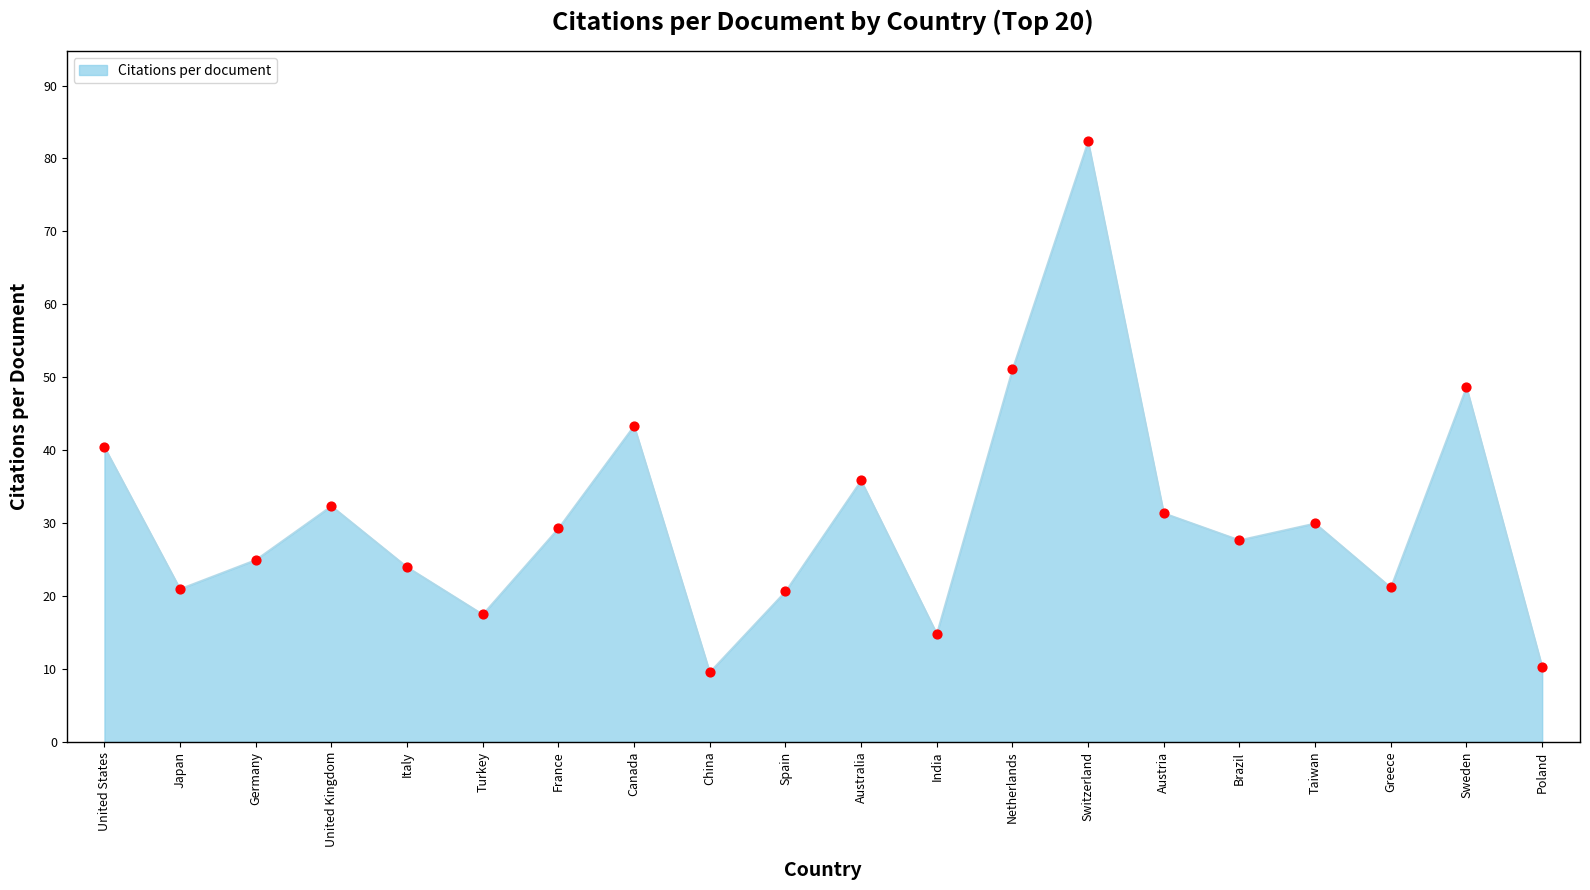

Approximately how many times larger is the value at Australia compared to Netherlands?

0.7